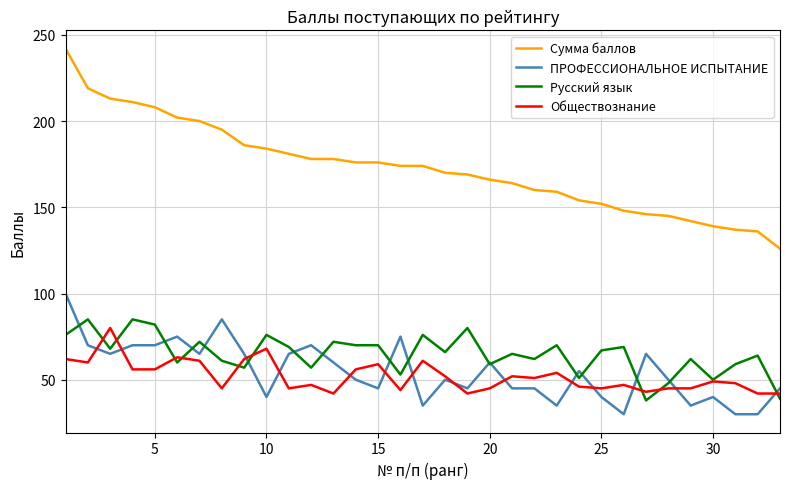

Reading left to right, list all the values displayed in this chart.

Сумма баллов: 242	219	213	211	208	202	200	195	186	184	181	178	178	176	176	174	174	170	169	166	164	160	159	154	152	148	146	145	142	139	137	136	126
ПРОФЕССИОНАЛЬНОЕ ИСПЫТАНИЕ: 100	70	65	70	70	75	65	85	65	40	65	70	60	50	45	75	35	50	45	60	45	45	35	55	40	30	65	50	35	40	30	30	45
Русский язык: 76	85	68	85	82	60	72	61	57	76	69	57	72	70	70	53	76	66	80	59	65	62	70	51	67	69	38	48	62	50	59	64	39
Обществознание: 62	60	80	56	56	63	61	45	62	68	45	47	42	56	59	44	61	52	42	45	52	51	54	46	45	47	43	45	45	49	48	42	42